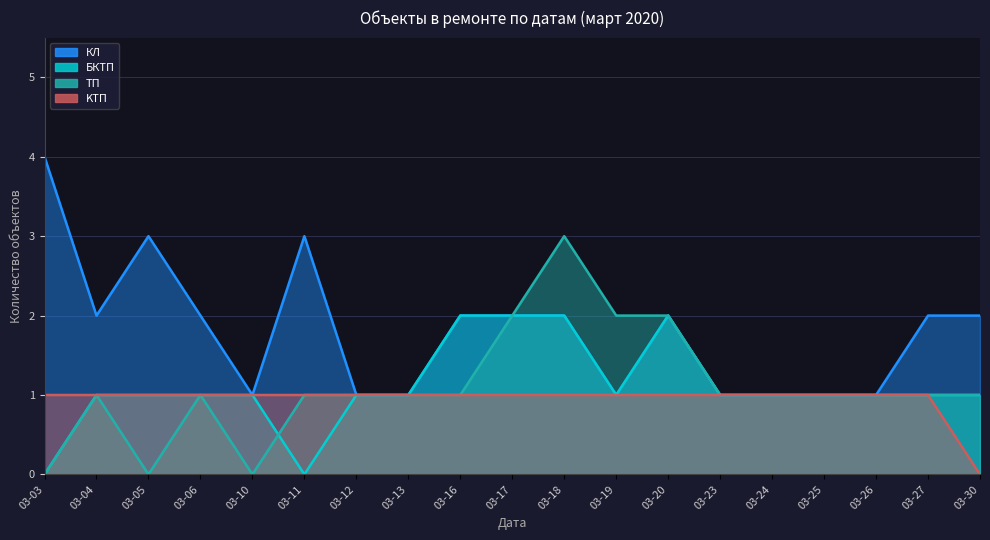

What is the average value of the KТП series?

1